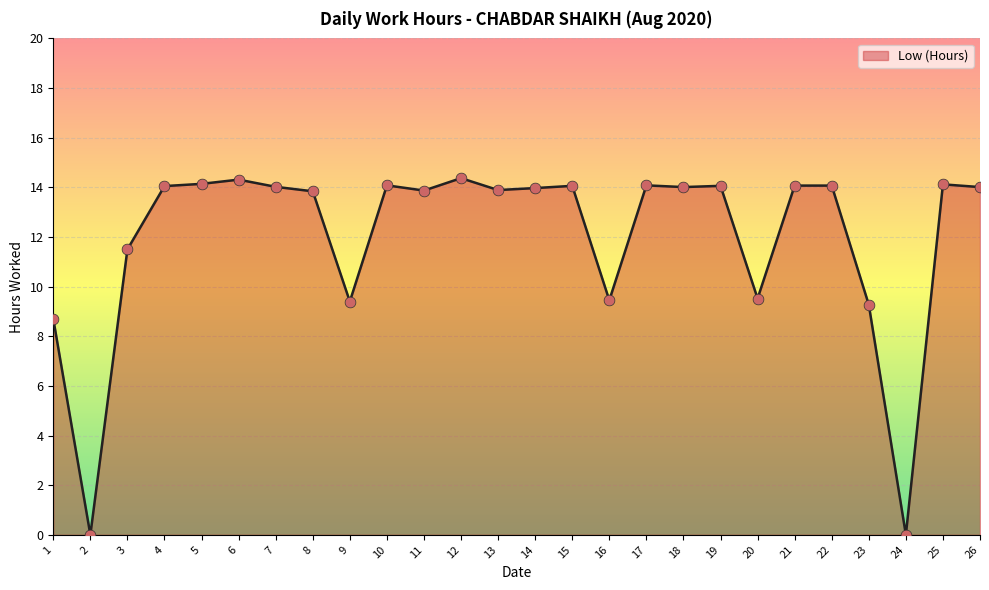

What is the ratio of the value at 12 to the value at 8?

1.0